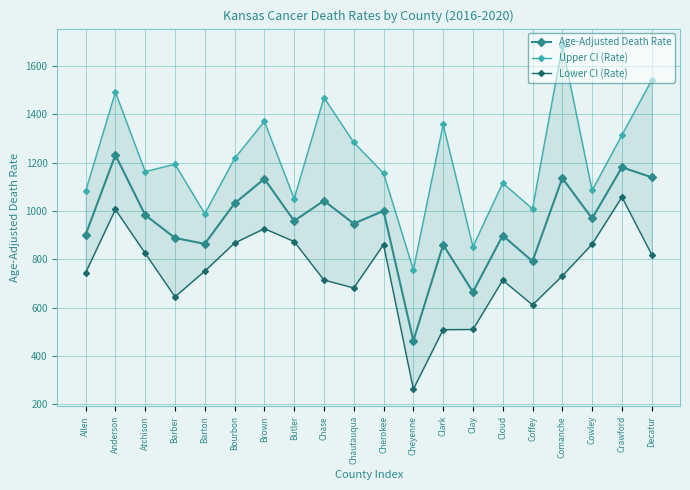

How many data points in Upper CI (Rate) are above 1193?

10